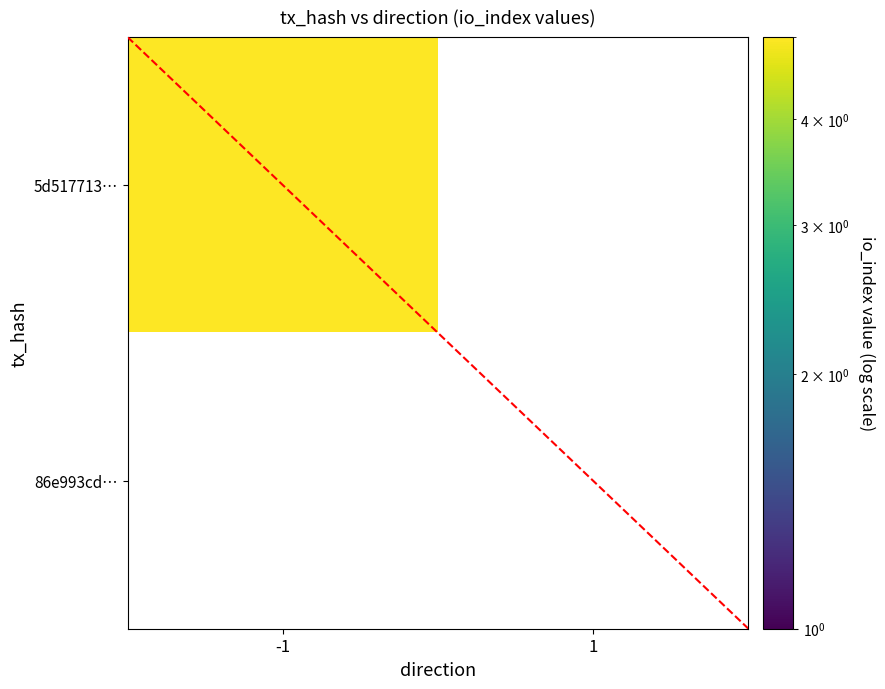

Which series has the largest range (max minus min)?

5d517713a3e8b954aaf1b55305daa07be6dd5b2